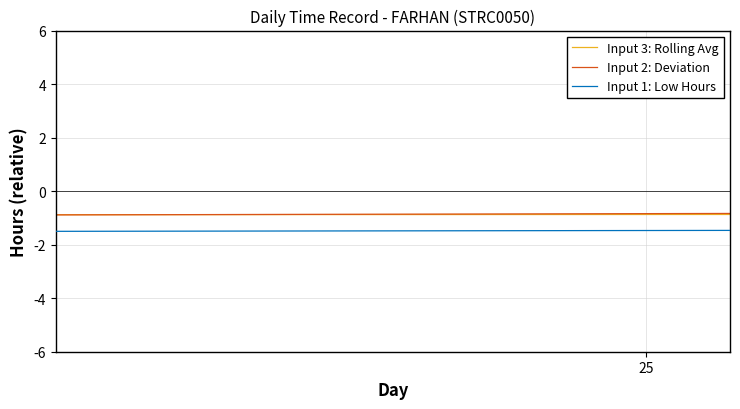

What are all the series names shown in the legend?

Input 3: Rolling Avg, Input 2: Deviation, Input 1: Low Hours